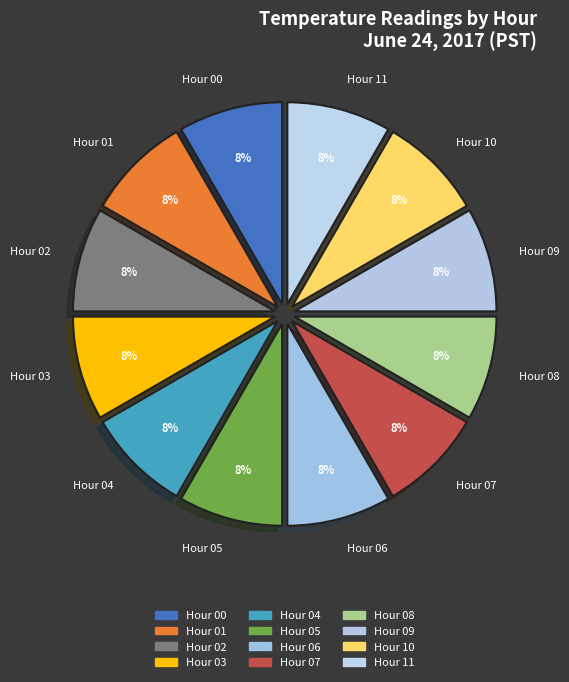

Combined, do Hour 07 and Hour 06 account for over 50%?

No